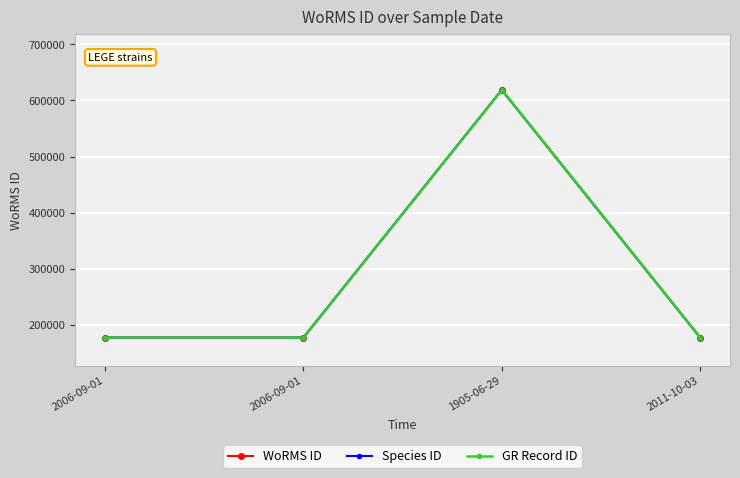

Reading left to right, extract all data points from this chart.

WoRMS ID: 2006-09-01=177595	2006-09-01=177595	1905-06-29=618741	2011-10-03=177595
Species ID: 2006-09-01=177595	2006-09-01=177595	1905-06-29=618741	2011-10-03=177595
GR Record ID: 2006-09-01=177595	2006-09-01=177595	1905-06-29=618741	2011-10-03=177595